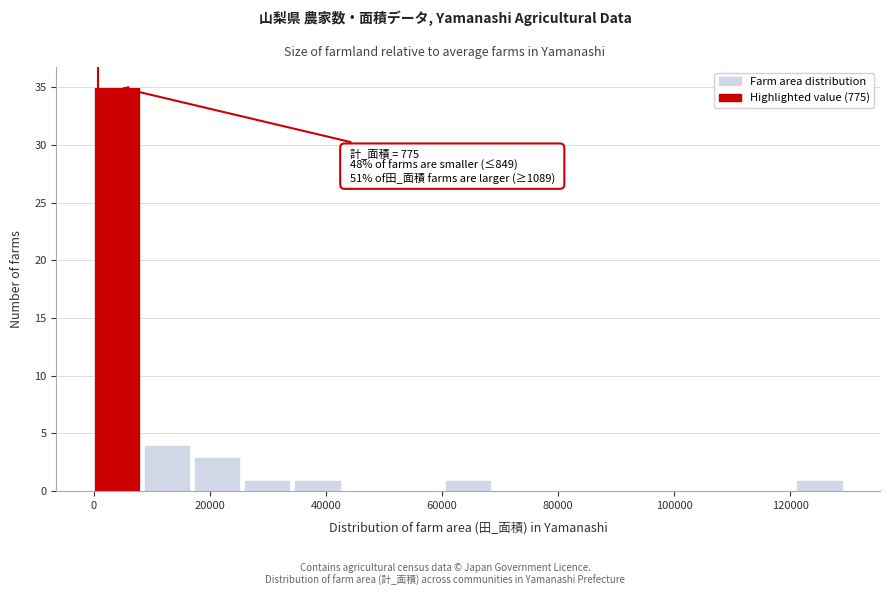

Over which range of the x-axis is the bar tallest?

0 to 8000